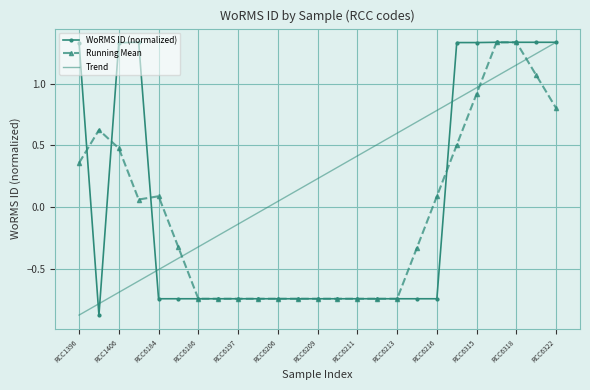

What is the difference between the second highest and second lowest values in the Trend series?

2.0